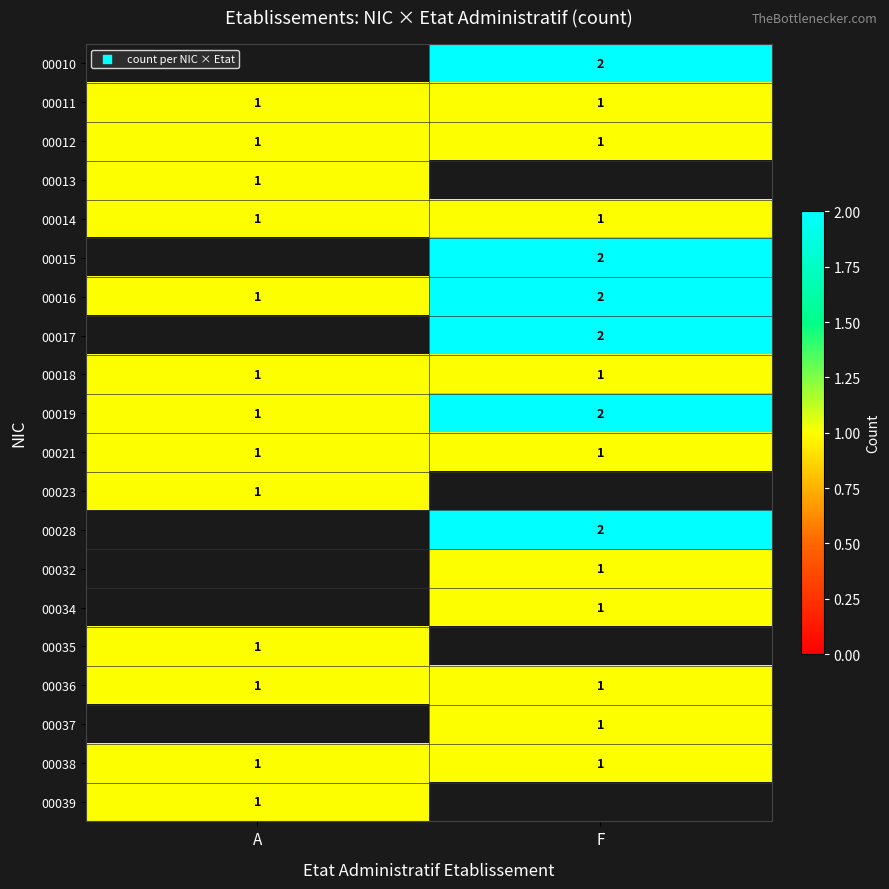

True or false: 00011 has a value of 2 at A.

False